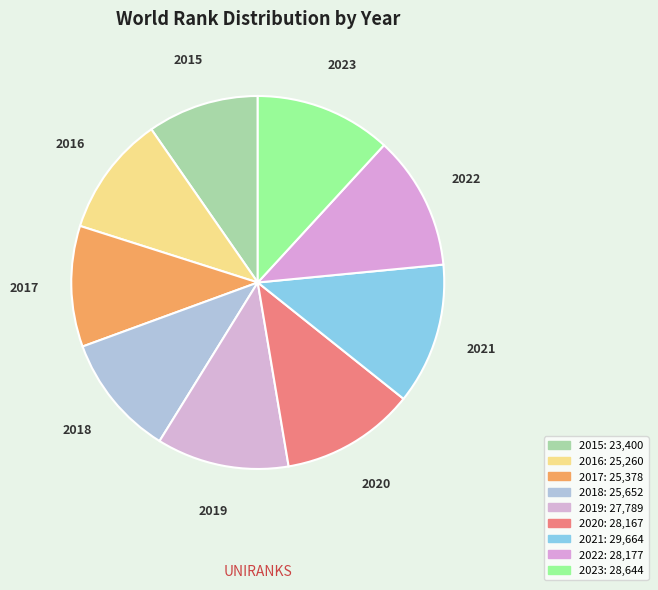

Which slice is the smallest?

2015